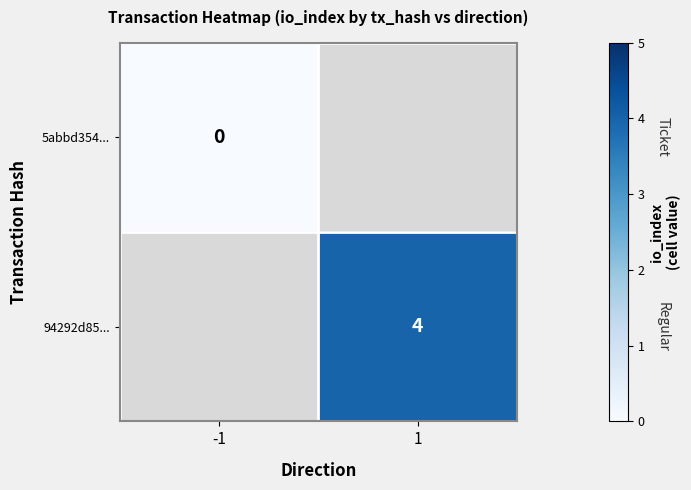

The value of 94292d85... at 1 is 4. True or false?

True